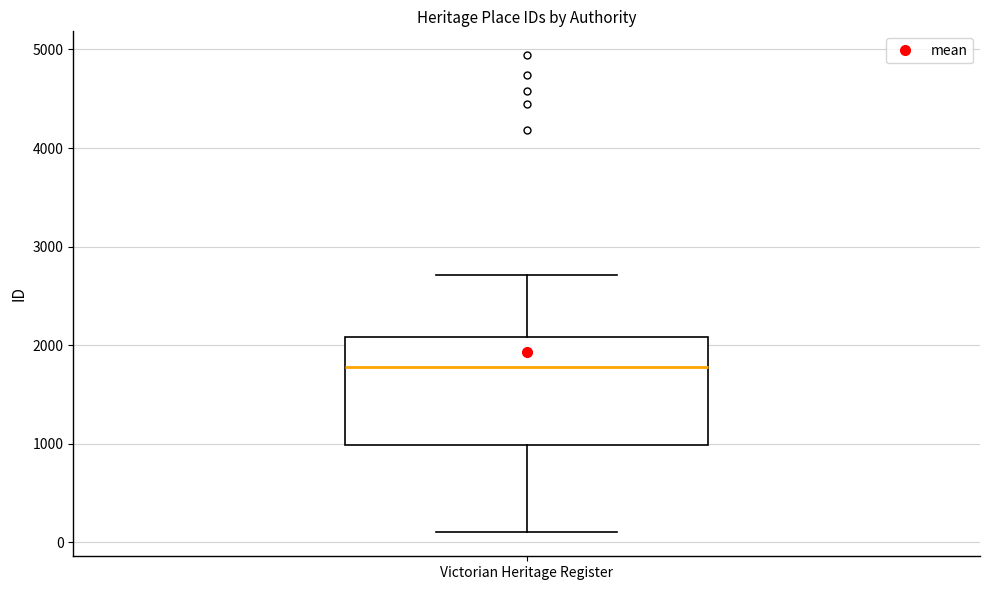

Read this box plot against the y-axis: the position of the median line, the range covered by the box, and the ends of both whiskers. The values are not printed on the chart, so give them approximately, as read against the axis.

median 1800, box 1000 to 2100, whiskers 100 to 2700